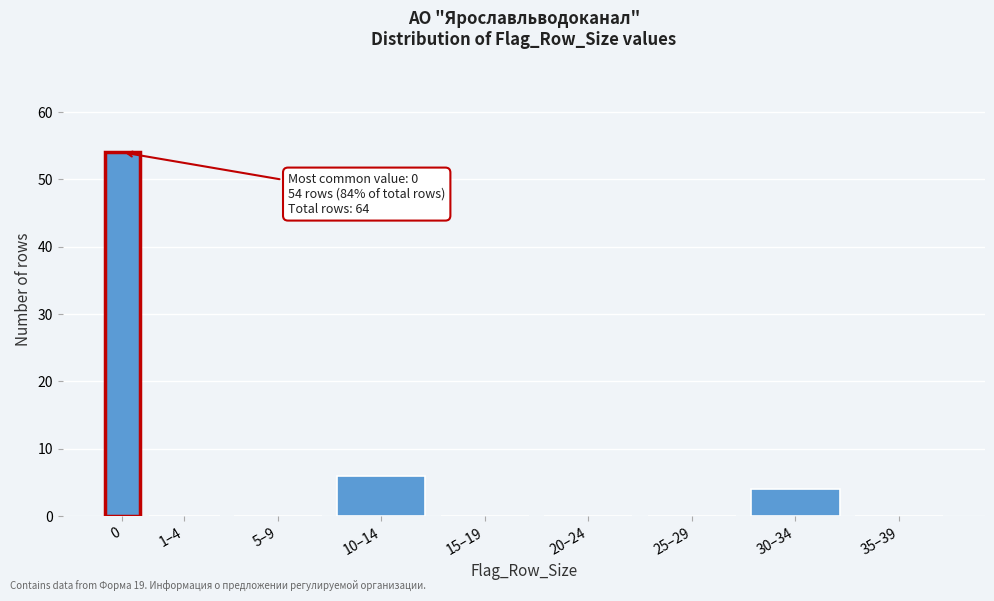

Reading left to right, extract all data points from this chart.

0=54	1–4=0	5–9=0	10–14=6	15–19=0	20–24=0	25–29=0	30–34=4	35–39=0